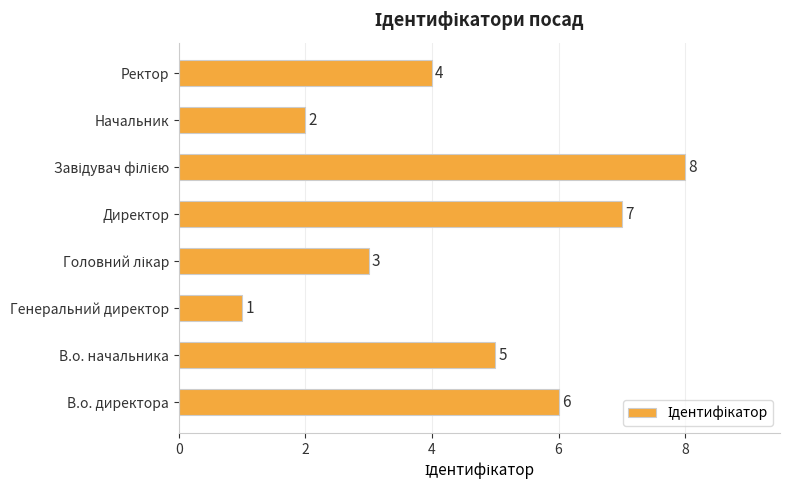

Count the values in the range 3 to 7.

5